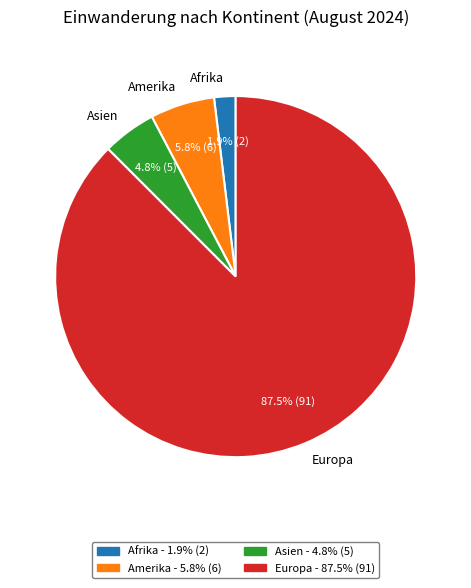

To the nearest percent, what is the difference between the largest and smallest slice percentages?

86%